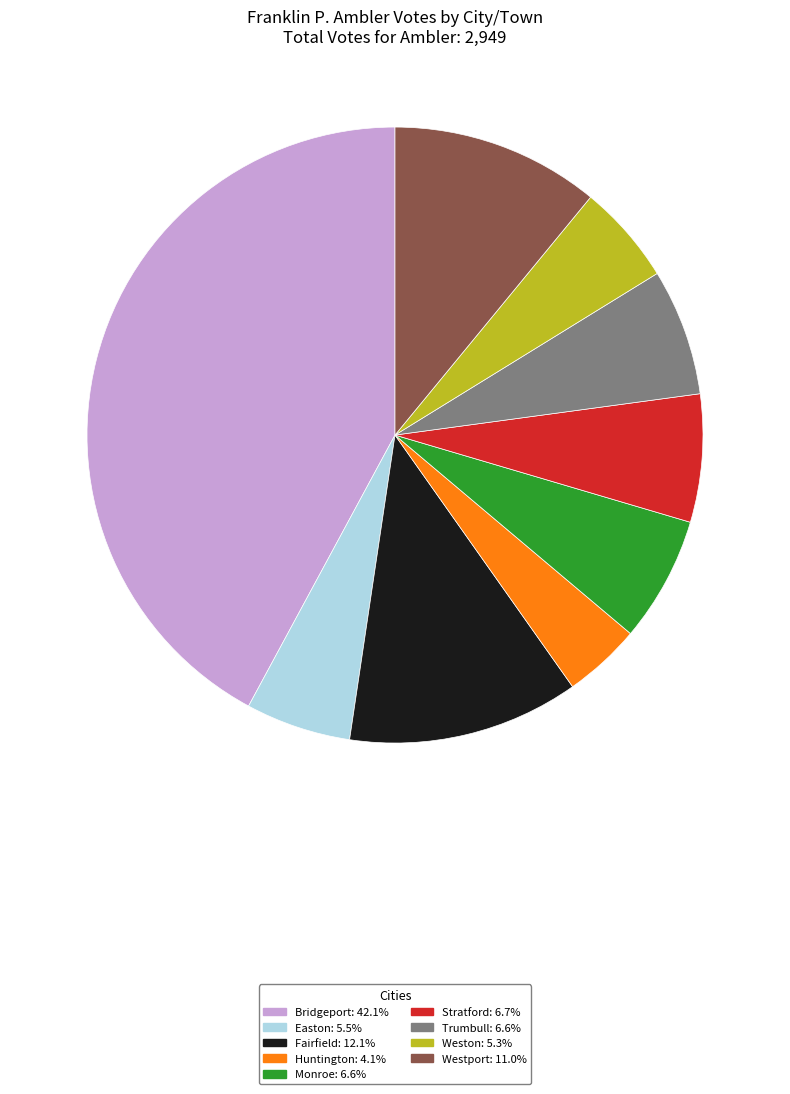

Which has a higher value, Weston or Stratford?

Stratford